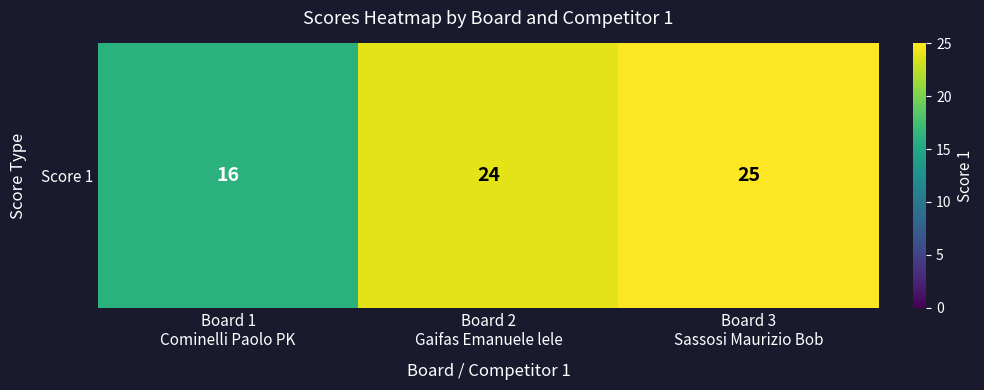

What is the difference between the maximum and minimum values?

9